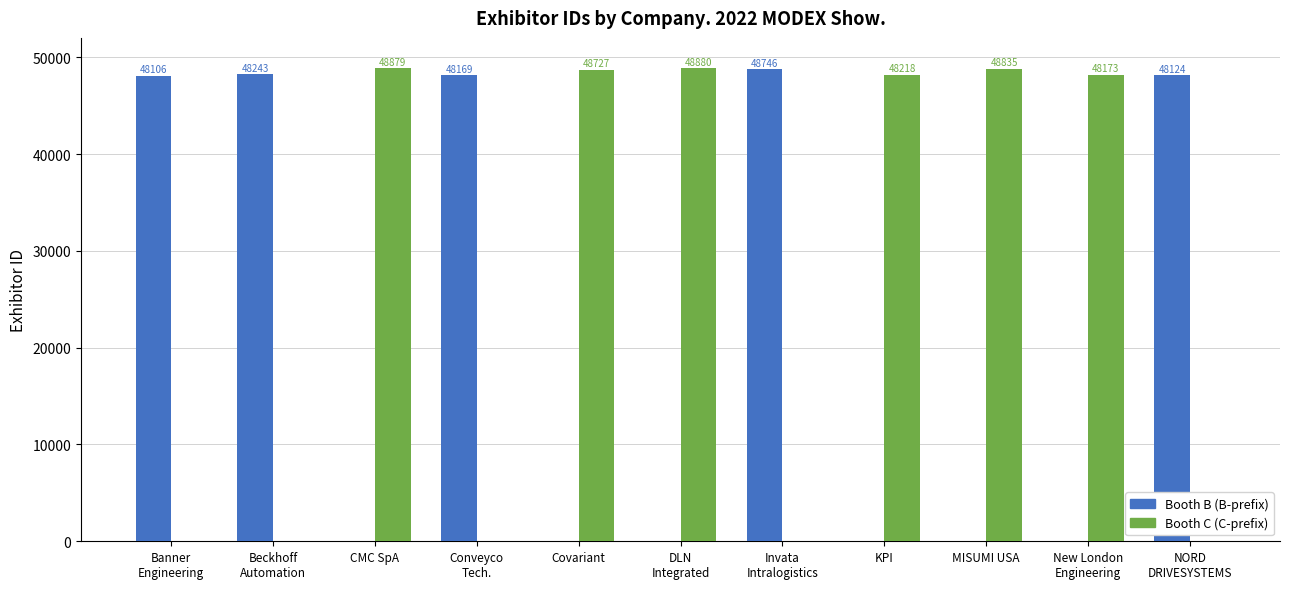

How many data points in Booth B (B-prefix) are above 0?

5